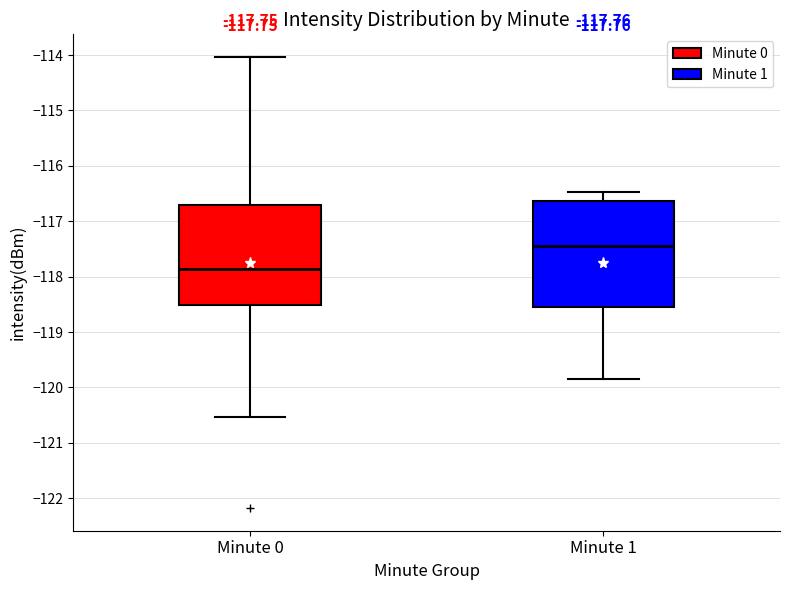

Which box is the tallest, from its lower edge to its upper edge?

Minute 1